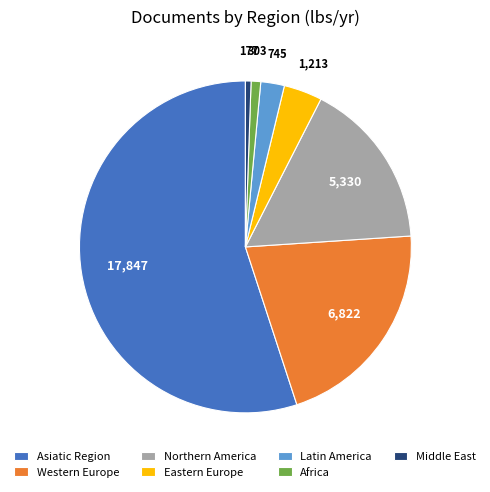

Is the sum of Latin America and Middle East greater than half?

No